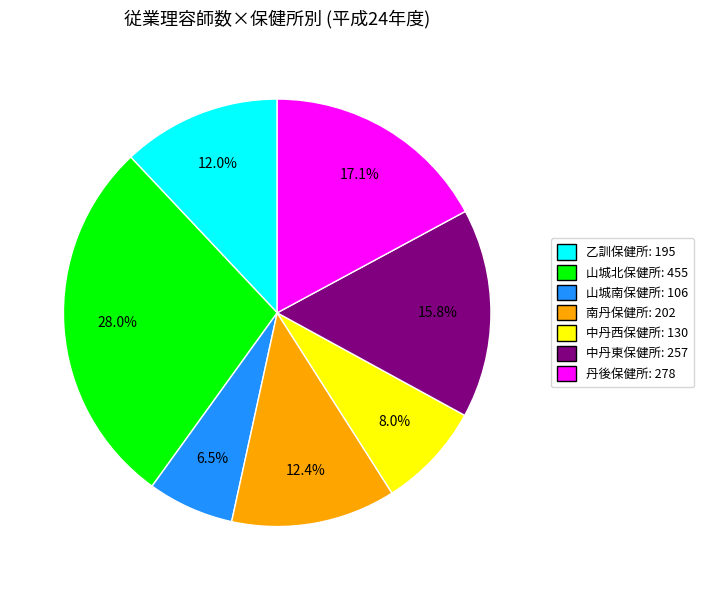

Do 丹後保健所 and 中丹東保健所 together represent more than half of the pie?

No